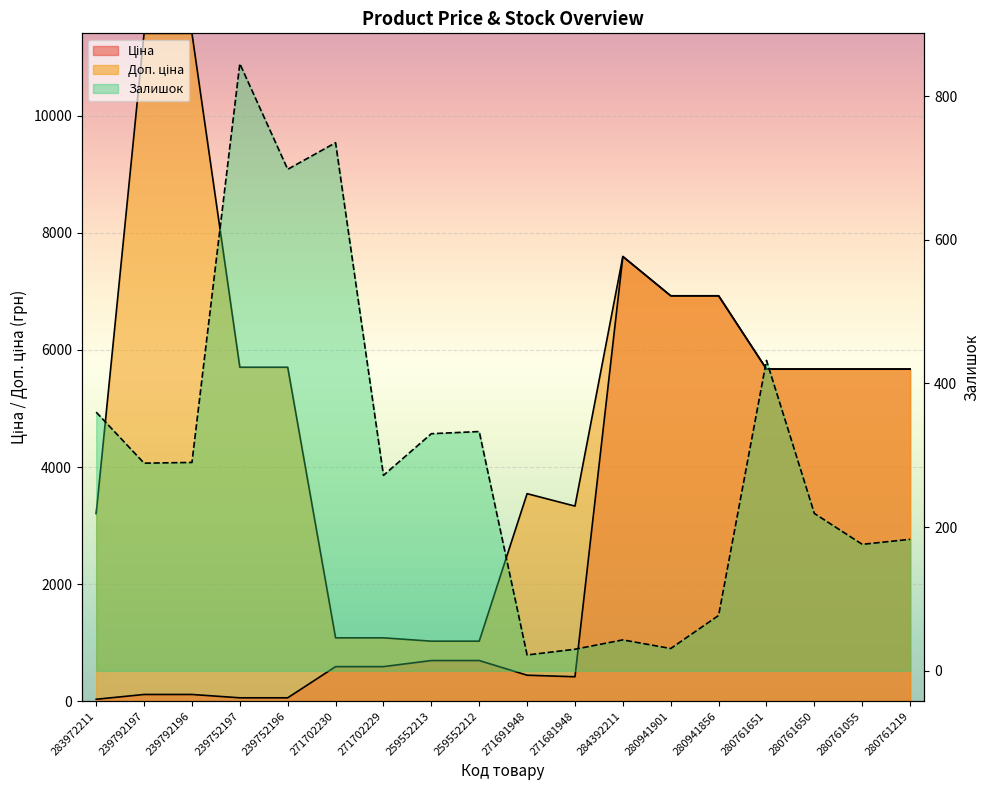

The Залишок series shows 290.0 at 239792196. True or false?

True